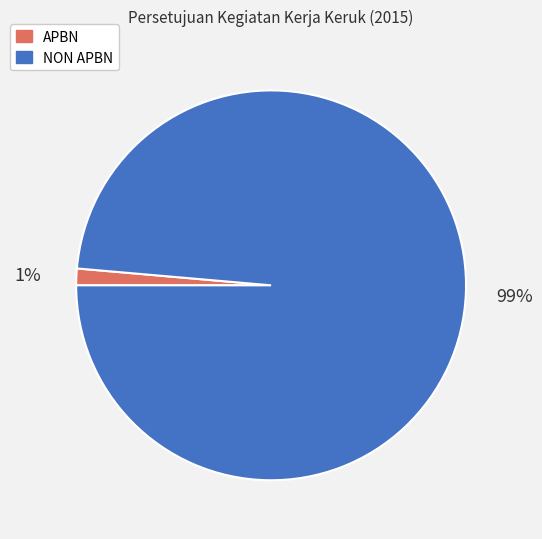

What percentage is the NON APBN slice, to the nearest percent?

99%